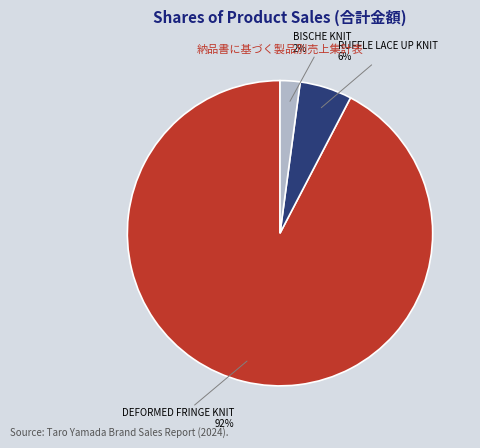

Between DEFORMED FRINGE KNIT and BISCHE KNIT, which is larger?

DEFORMED FRINGE KNIT